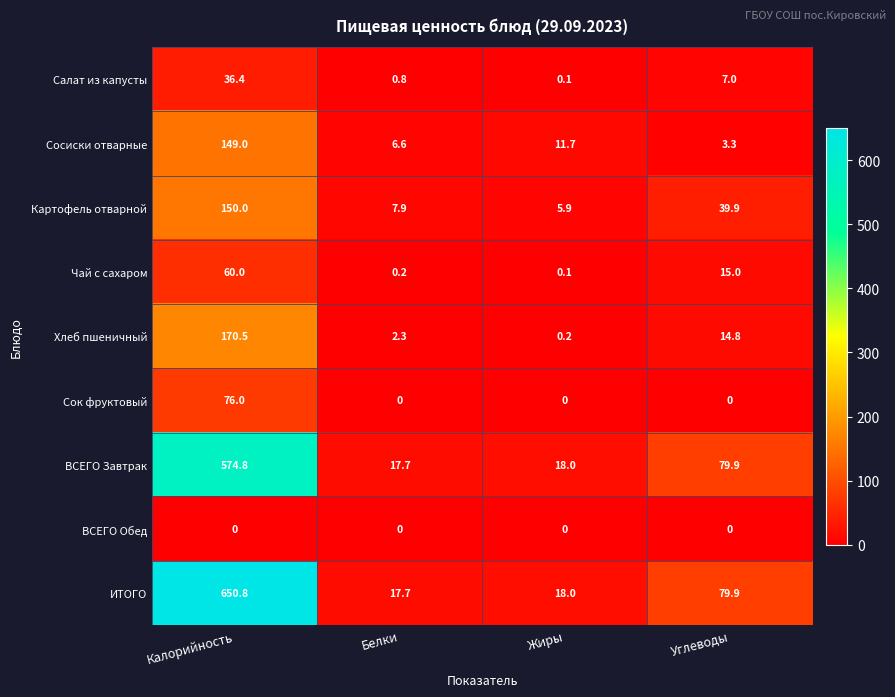

At how many categories does at least one series exceed 505?

1